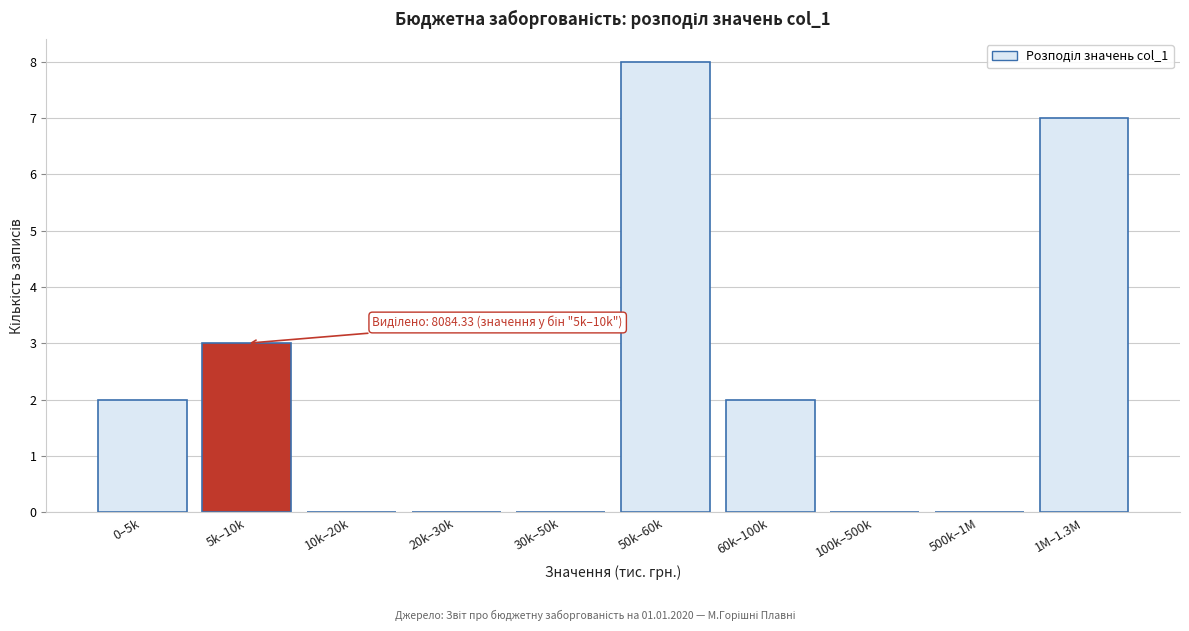

Reading left to right, transcribe all the data shown in this chart.

0–5k=2	5k–10k=3	10k–20k=0	20k–30k=0	30k–50k=0	50k–60k=8	60k–100k=2	100k–500k=0	500k–1M=0	1M–1.3M=7